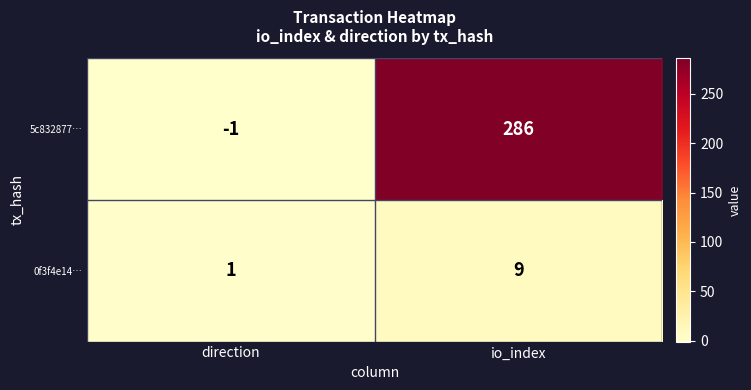

Reading left to right, extract all data points from this chart.

5c832877…: direction=-1	io_index=286
0f3f4e14…: direction=1	io_index=9